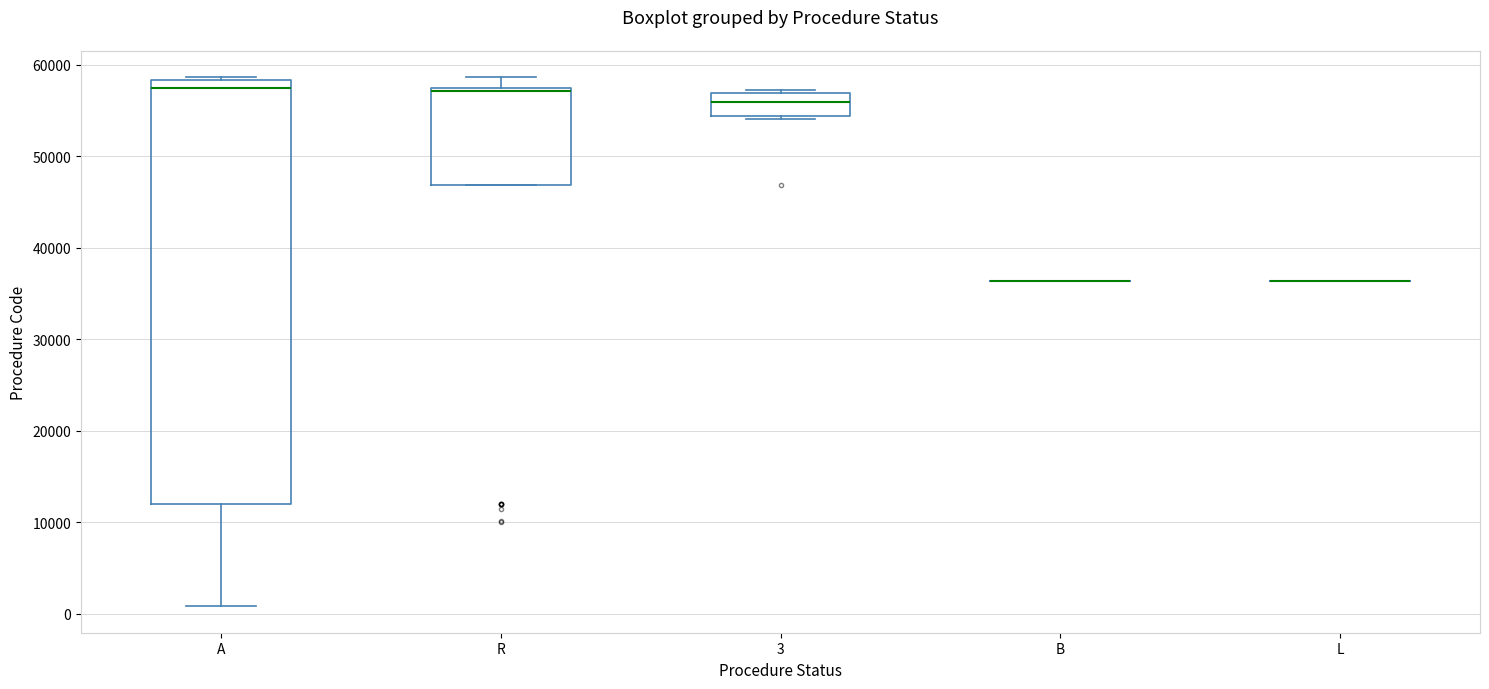

Reading left to right, read every box against the y-axis: the position of its median line, the range the box covers, and the ends of its whiskers. The values are not printed on the chart, so give them approximately, as read against the axis.

A: median 57000, box 12000 to 58000, whiskers 1000 to 59000
R: median 57000 (just below the box's upper edge), box 47000 to 57000, whiskers 47000 to 59000
3: median 56000, box 54000 to 57000, whiskers 54000 to 57000
B: box collapsed to a line at 36000, whiskers 36000 to 36000
L: box collapsed to a line at 36000, whiskers 36000 to 36000